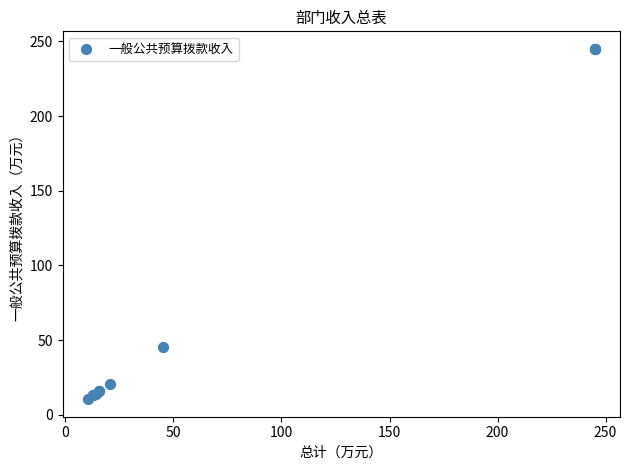

What Y value in the scatter plot is closest to 127?

45.3